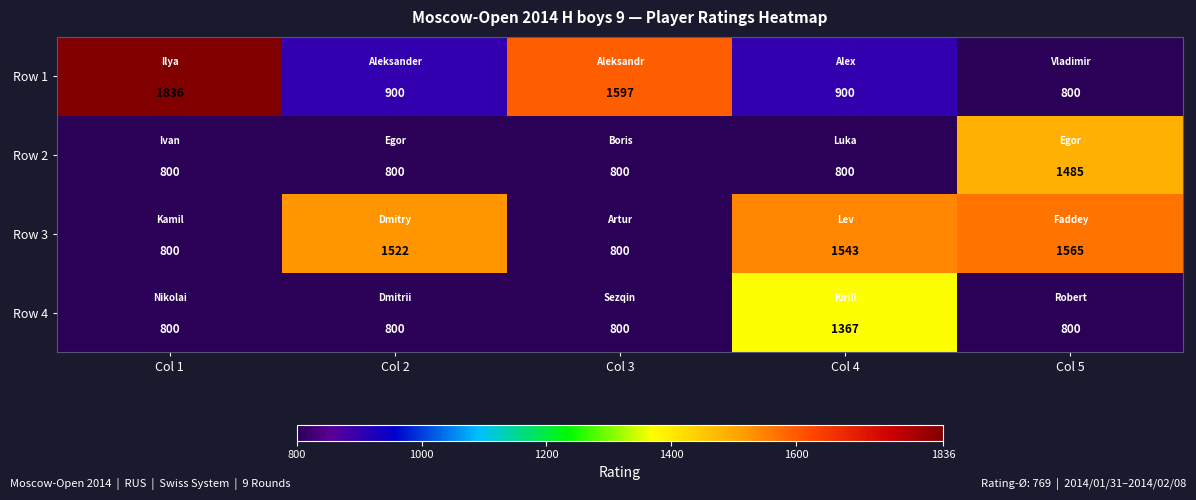

Reading right to left, list all the values displayed in this chart.

Row 1: 800	900	1597	900	1836
Row 2: 1485	800	800	800	800
Row 3: 1565	1543	800	1522	800
Row 4: 800	1367	800	800	800